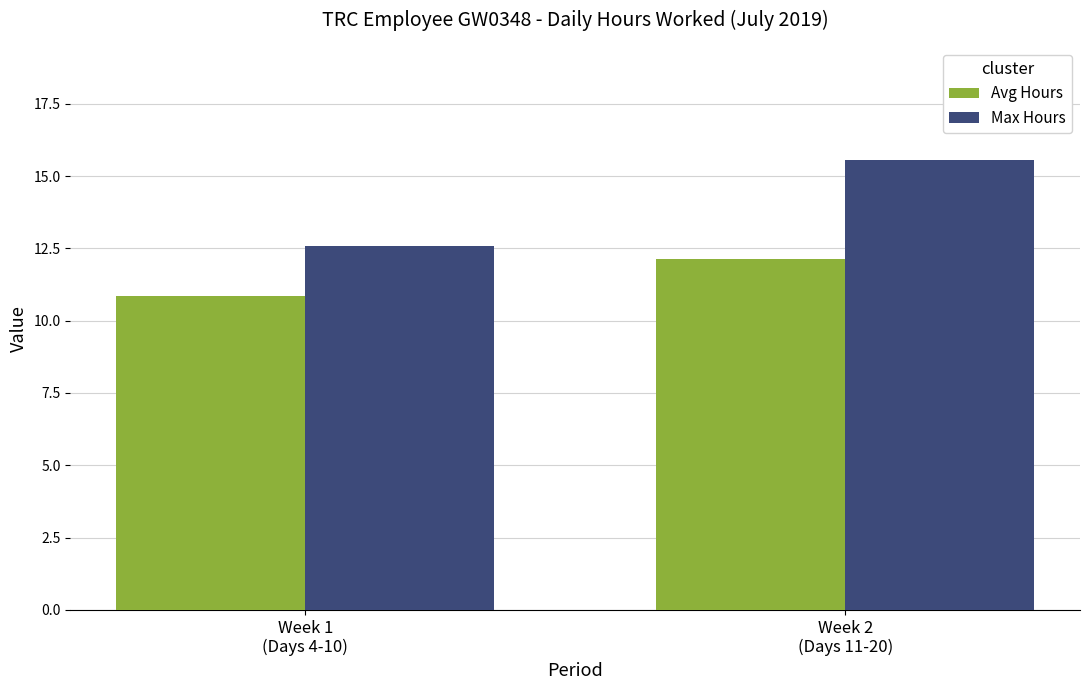

What value does the Max Hours series have at Week 2
(Days 11-20)?

15.6